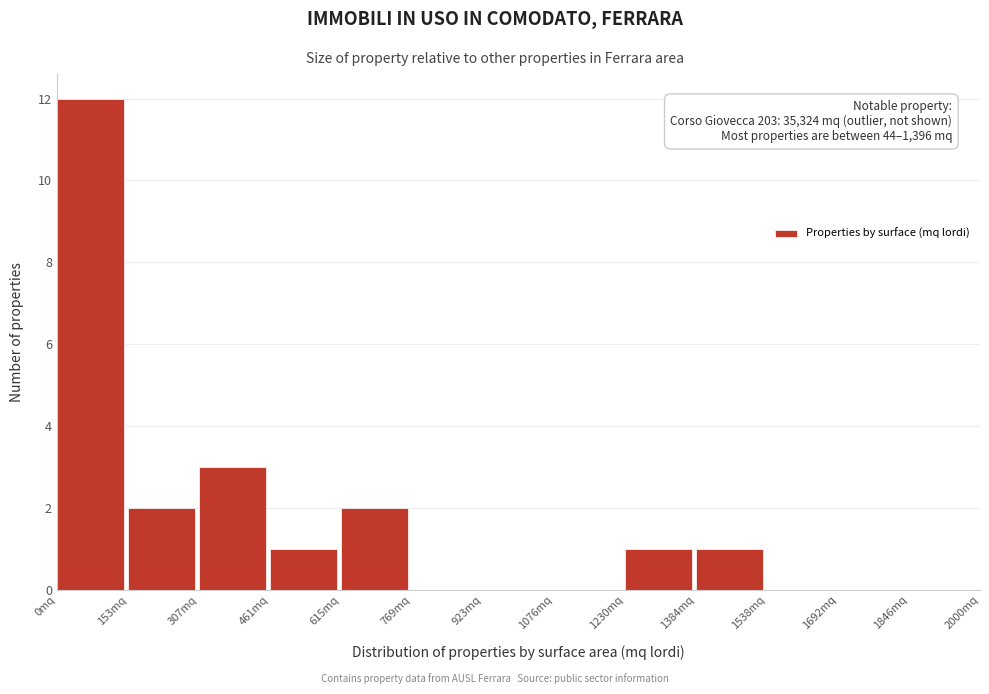

Which range on the x-axis has the tallest bar?

0 to 160